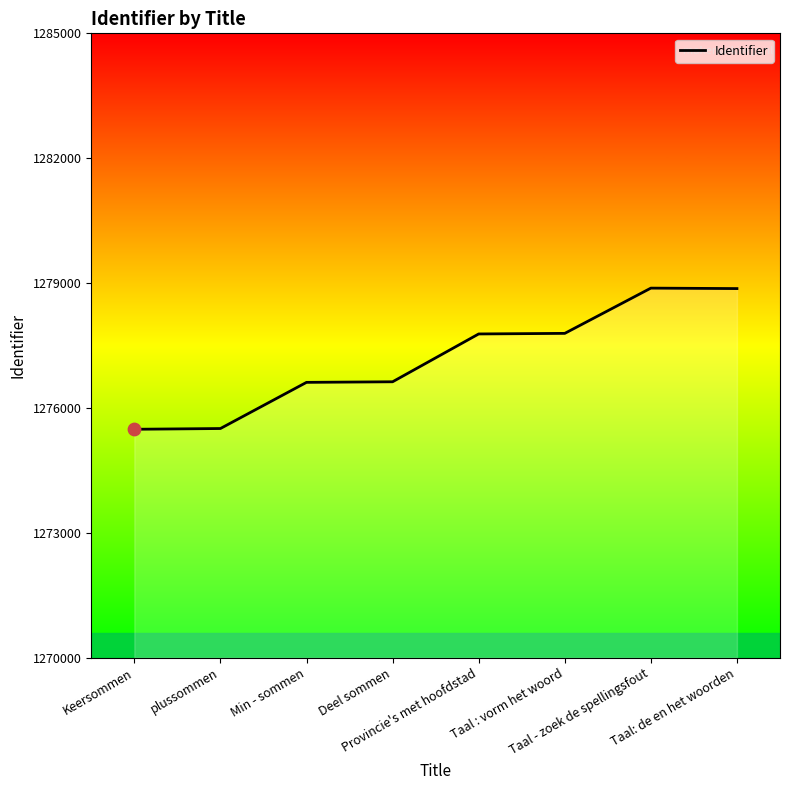

What is the change in value from plussommen to Provincie's met hoofdstad?

+2272